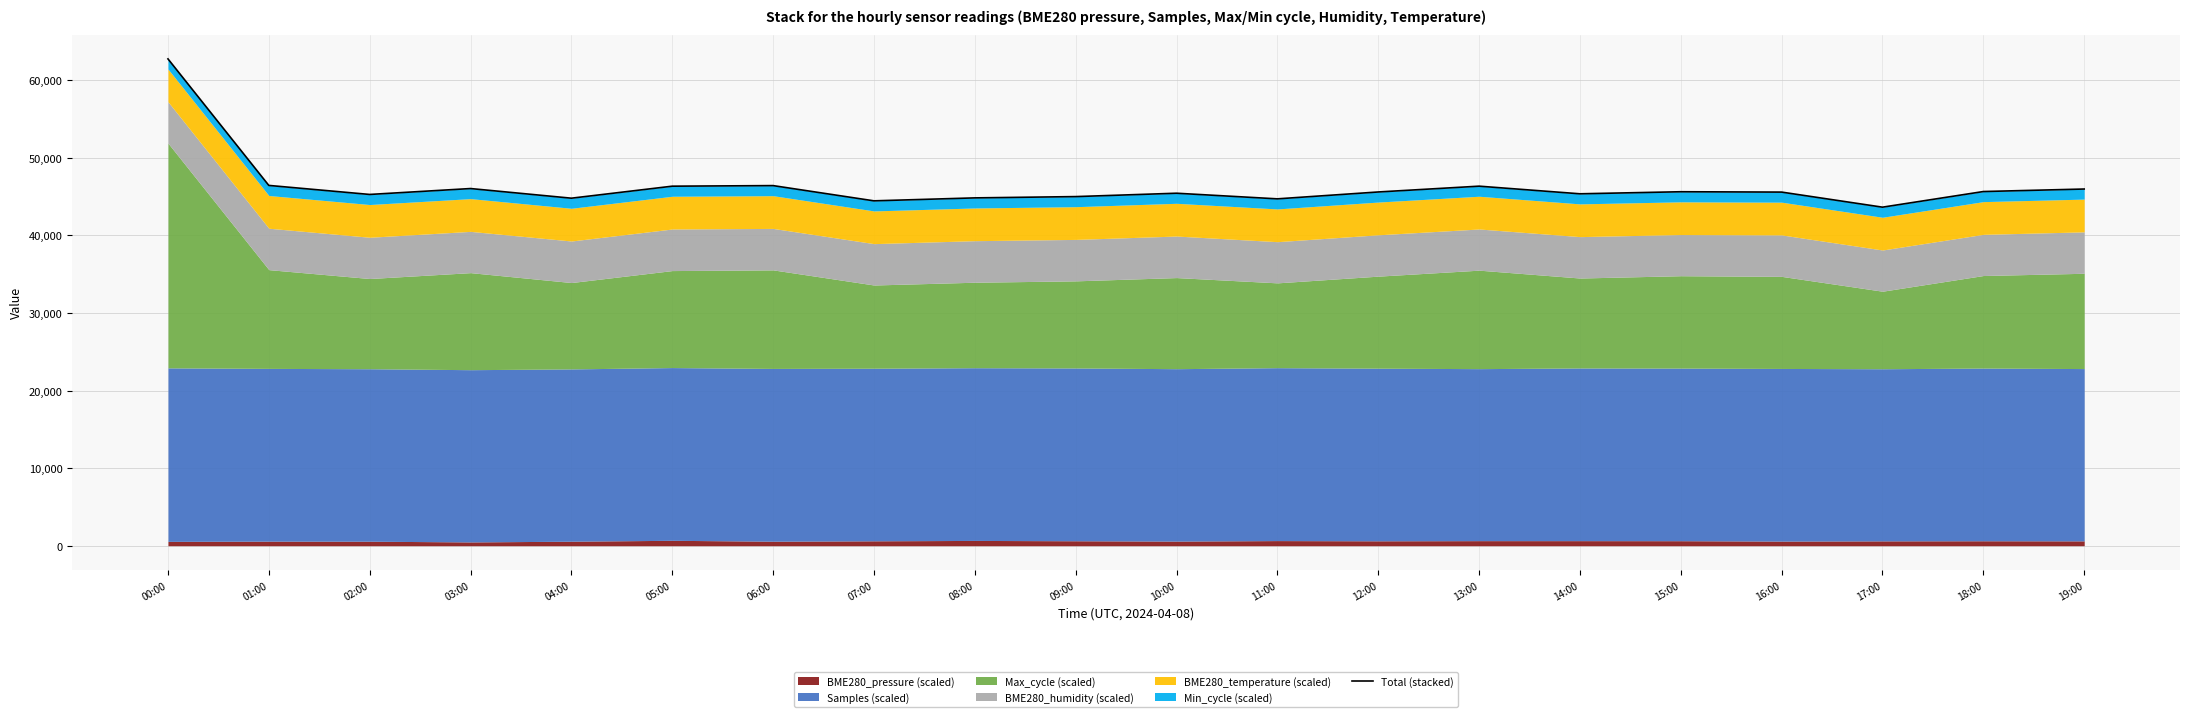

What is the change in value from 07:00 to 18:00?

+1198.8